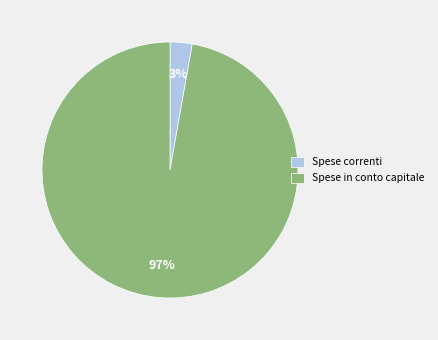

To the nearest percent, what is the combined percentage of Spese in conto capitale and Spese correnti?

100%